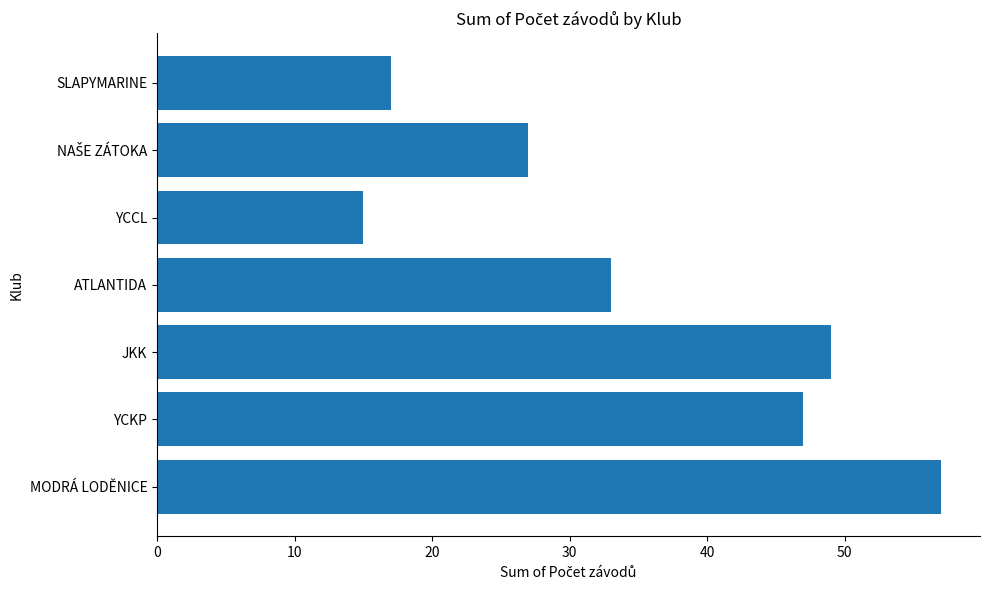

What is the difference between the second highest and second lowest values?

32